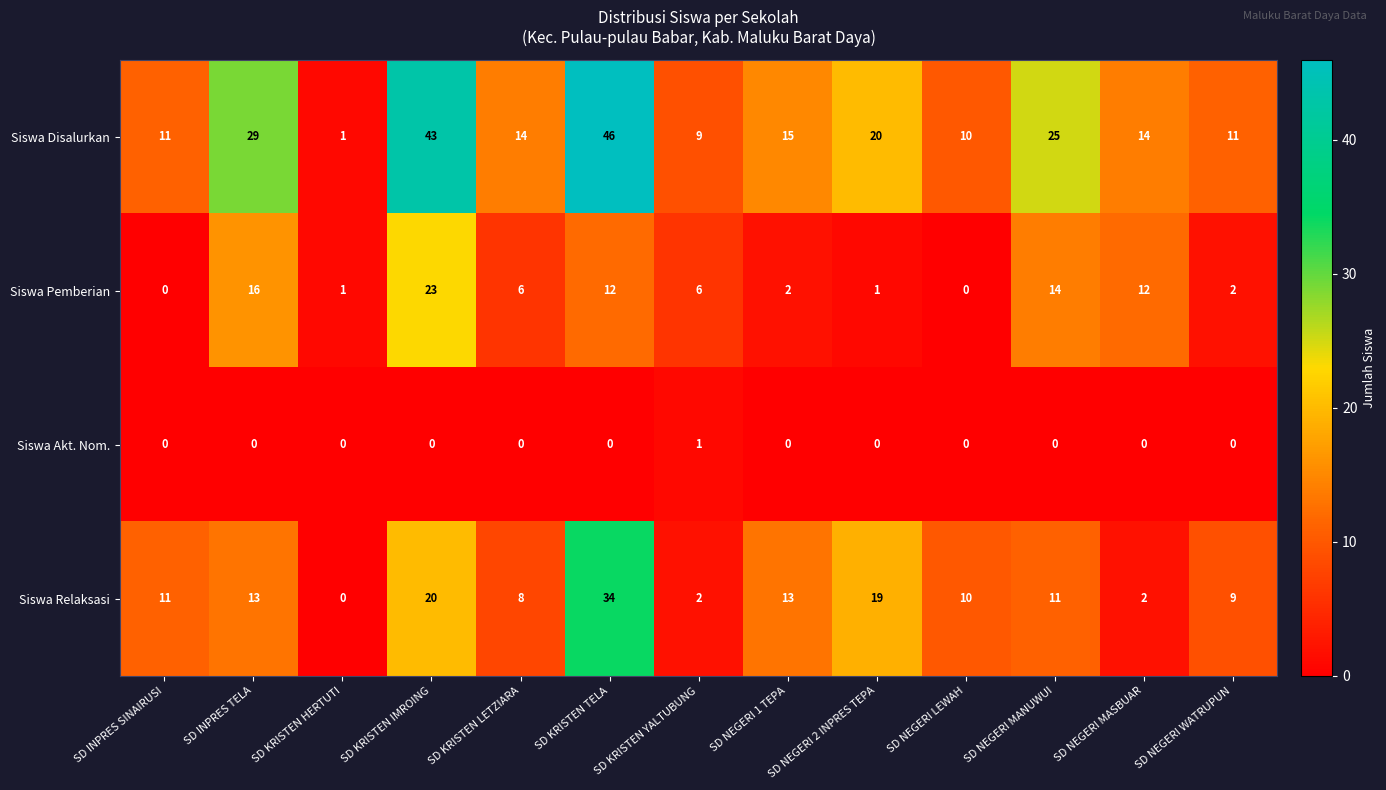

What is the total value across all series at SD NEGERI MANUWUI?

50